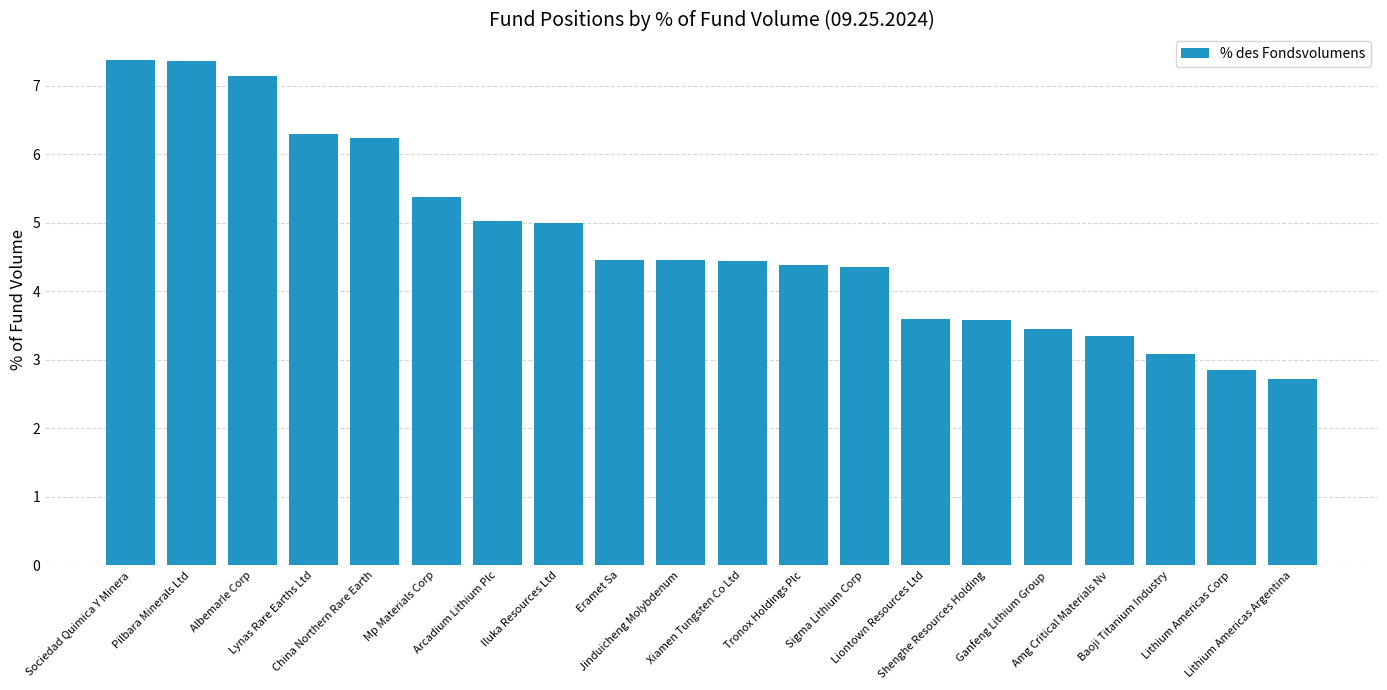

What is the greatest value displayed?

7.4